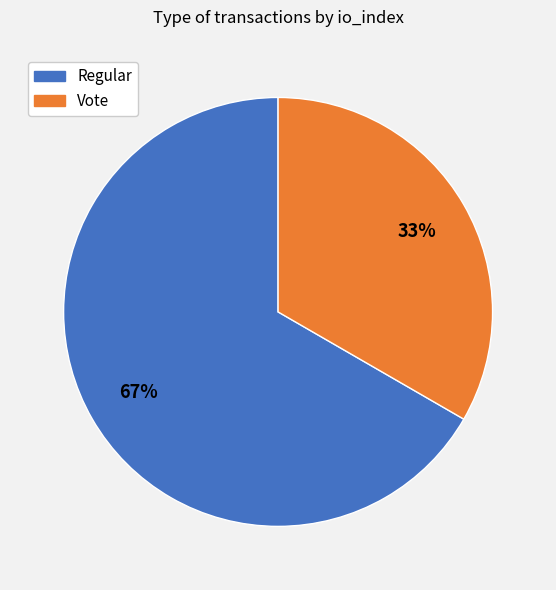

Is the sum of Regular and Vote greater than half?

Yes